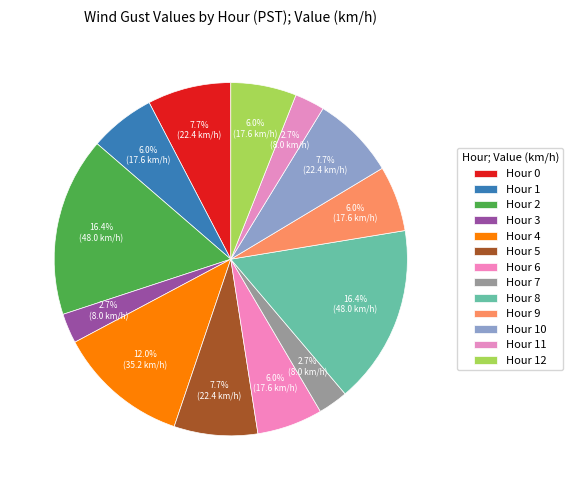

Which has a higher value, Hour 4 or Hour 5?

Hour 4